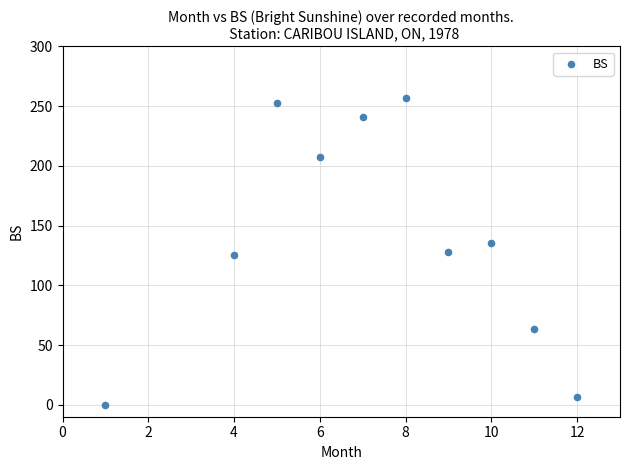

What is the range of Y values (max minus min)?

256.5